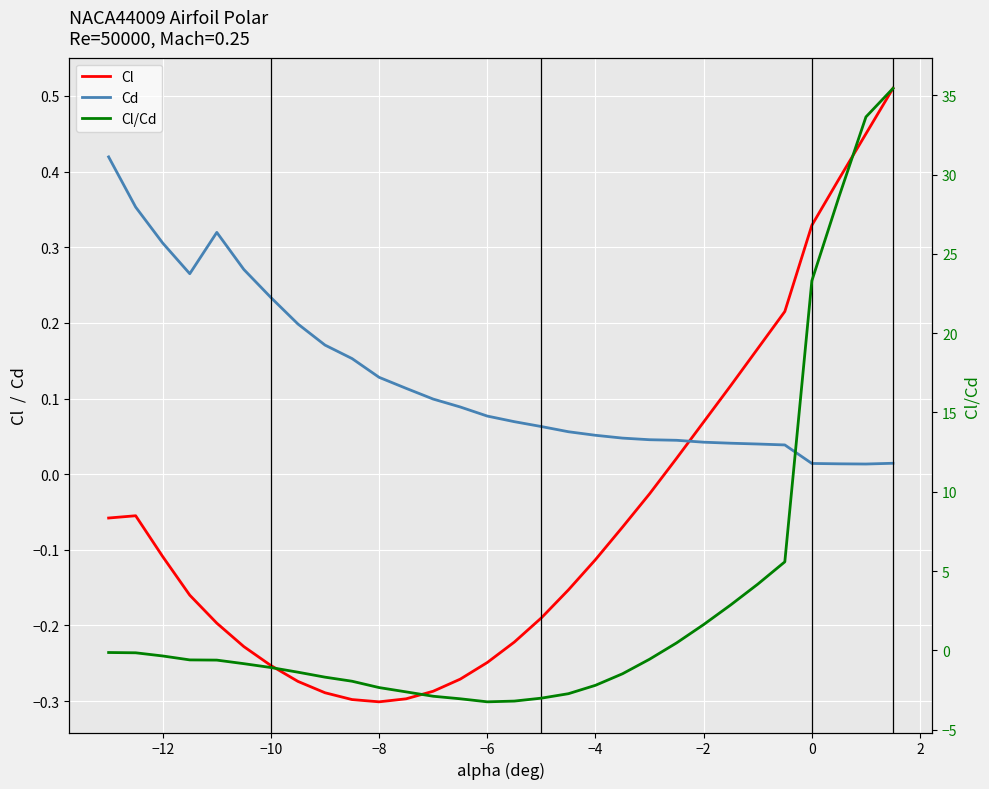

What is the smallest value displayed?

-3.2